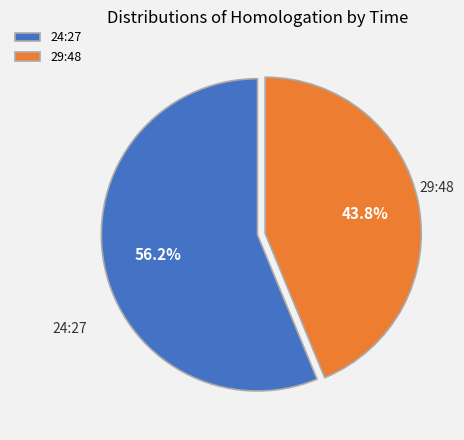

To the nearest percent, what portion does 24:27 represent?

56%